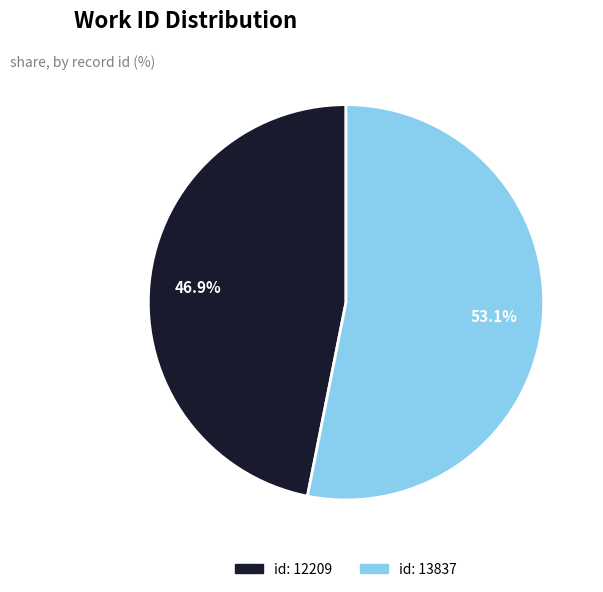

What percentage do id: 13837 and id: 12209 together represent?

100.0%